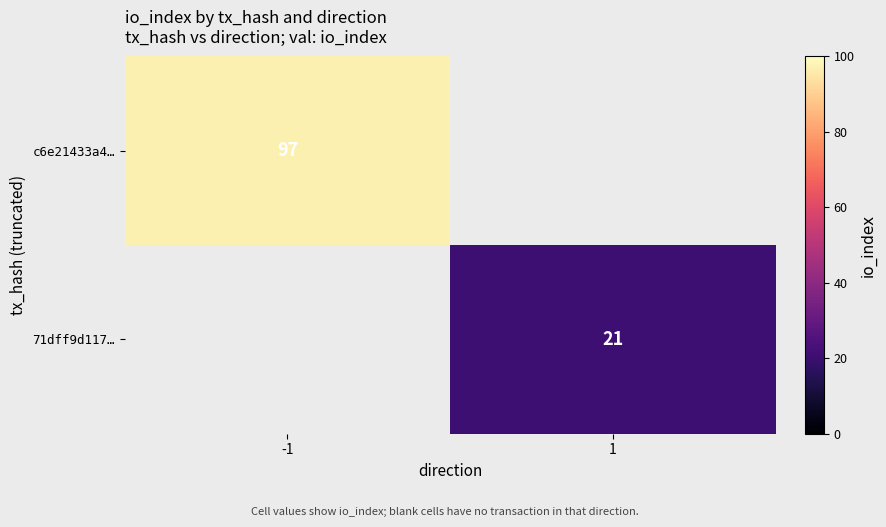

Which label corresponds to the smallest value in the chart?

1